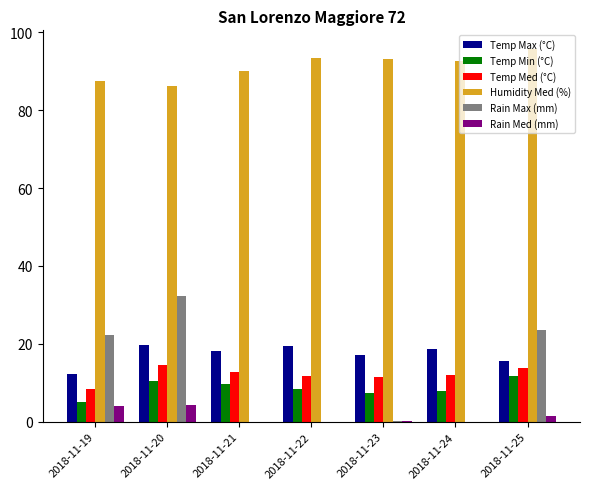

What is the sum of all Temp Min (°C) values?

60.6